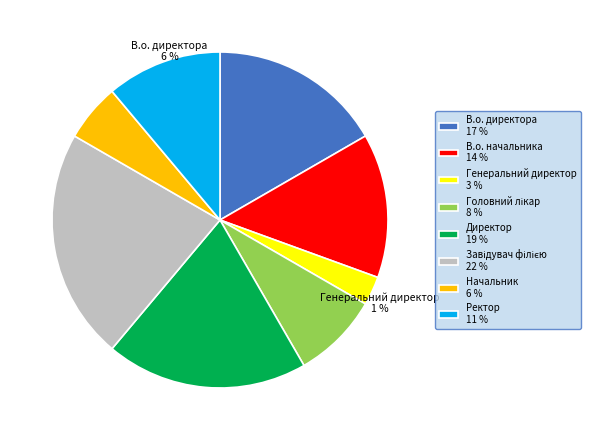

To the nearest percent, what is the average slice percentage?

12%